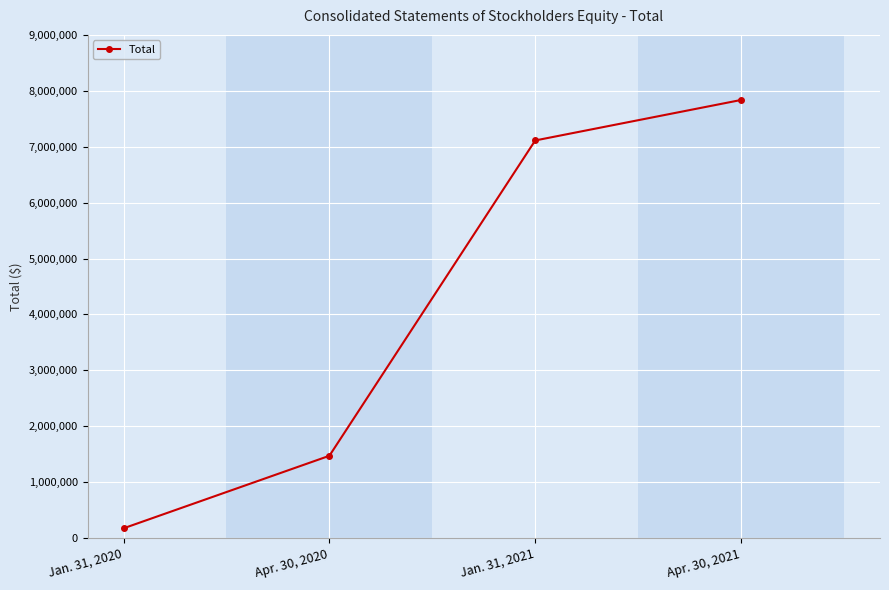

Reading right to left, what are all the values shown in this chart?

Apr. 30, 2021=7835989	Jan. 31, 2021=7111946	Apr. 30, 2020=1472525	Jan. 31, 2020=175433